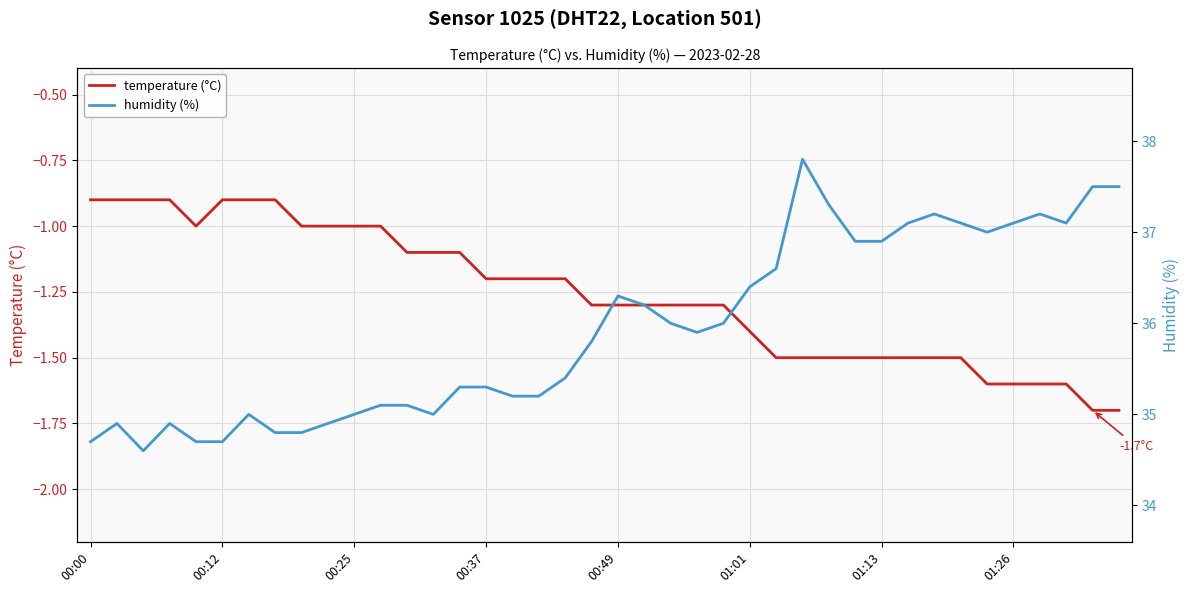

What is the sum of the temperature (°C) values at 28 and 01:26?

-2.4